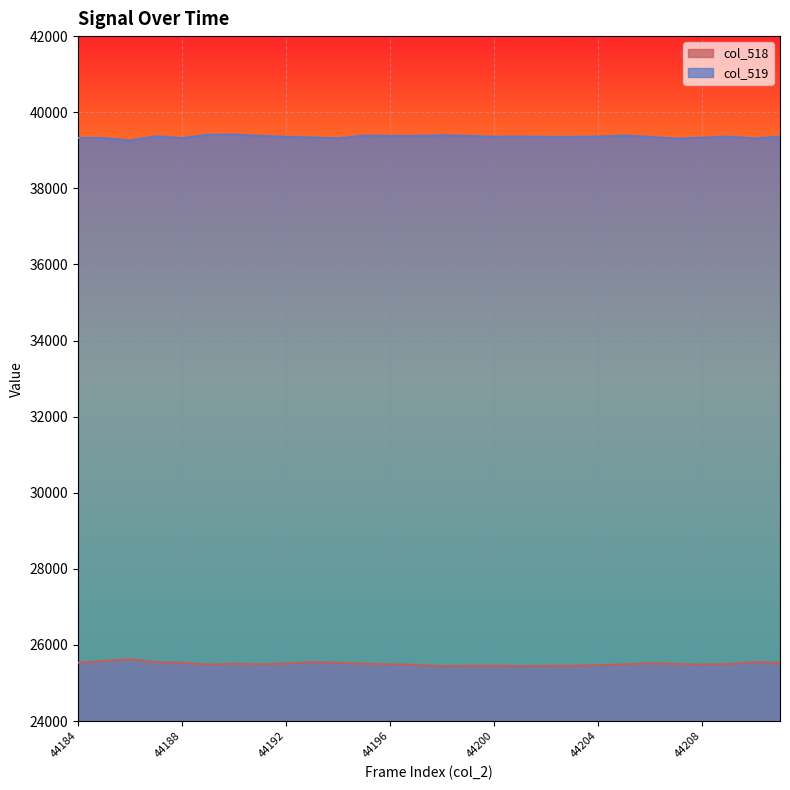

At how many categories does at least one series exceed 35441?

28